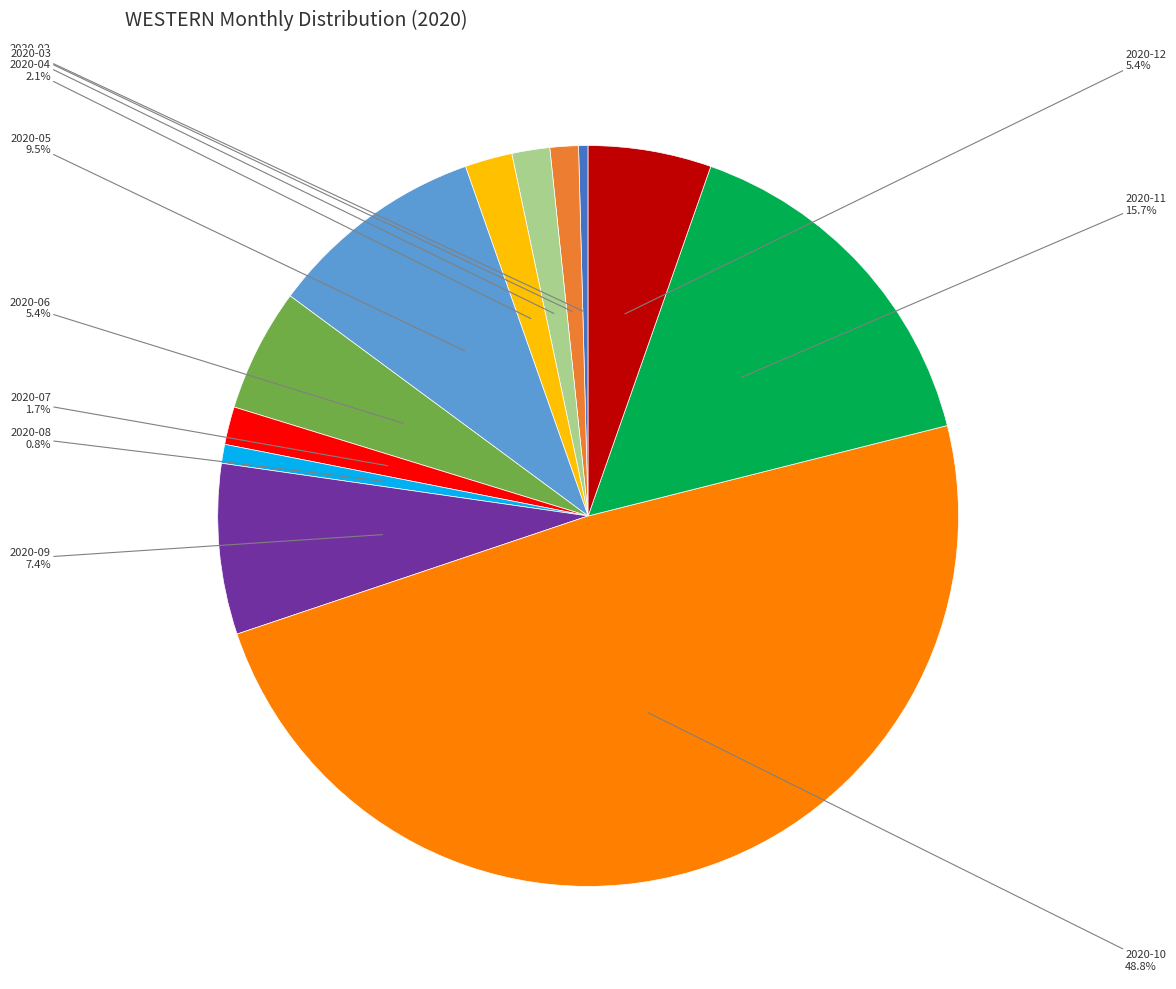

Does any single category account for the majority?

No